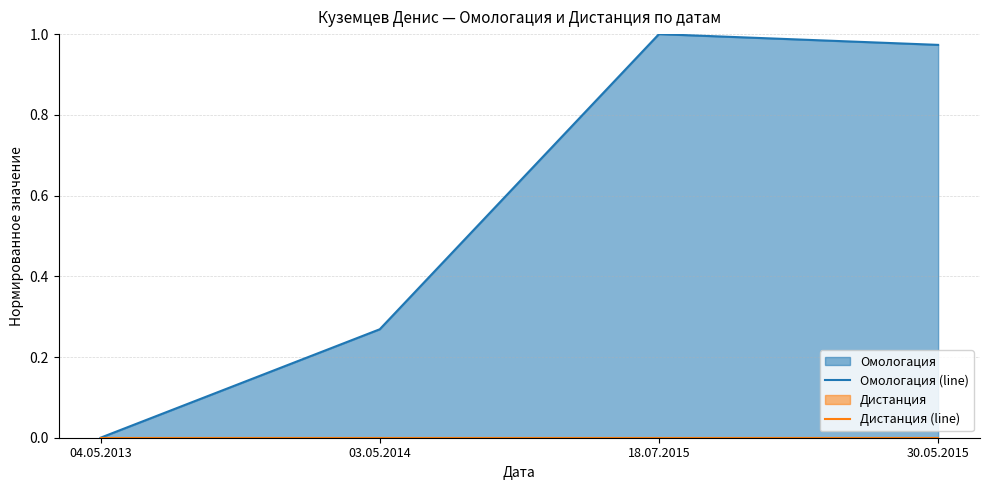

What is the label of the 3rd point from the left?

18.07.2015